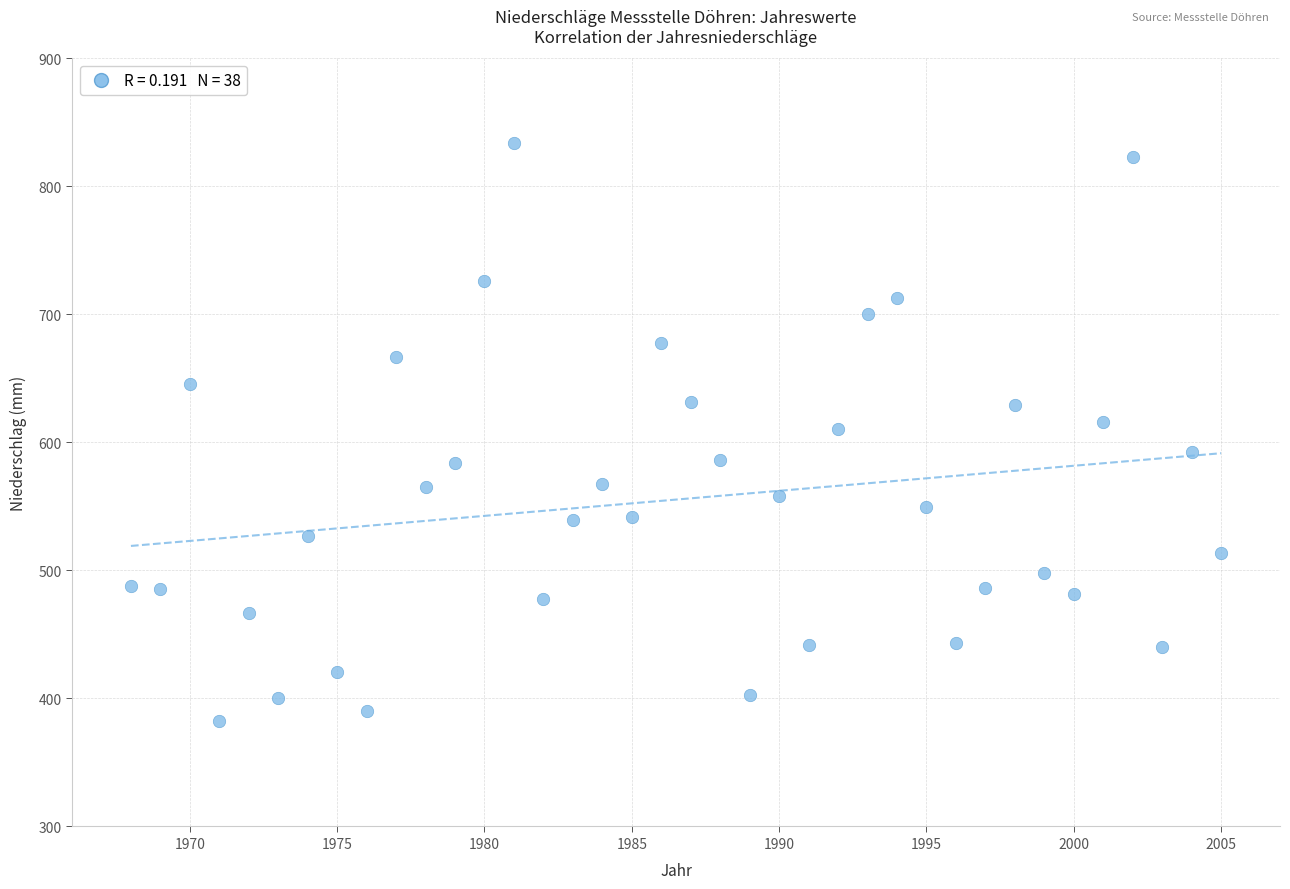

What is the range of Y values (max minus min)?

451.3